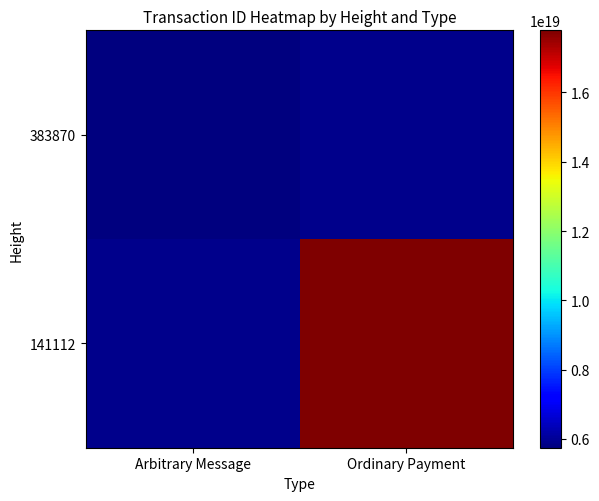

Which has a higher value, Arbitrary Message or Ordinary Payment?

Arbitrary Message